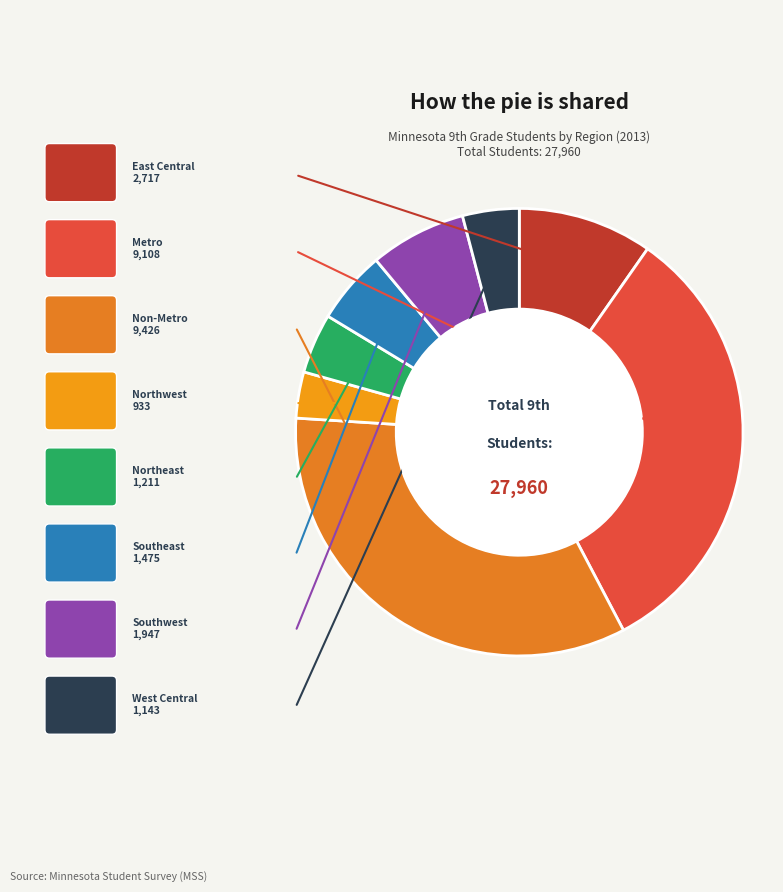

How many slices are in this pie chart?

8